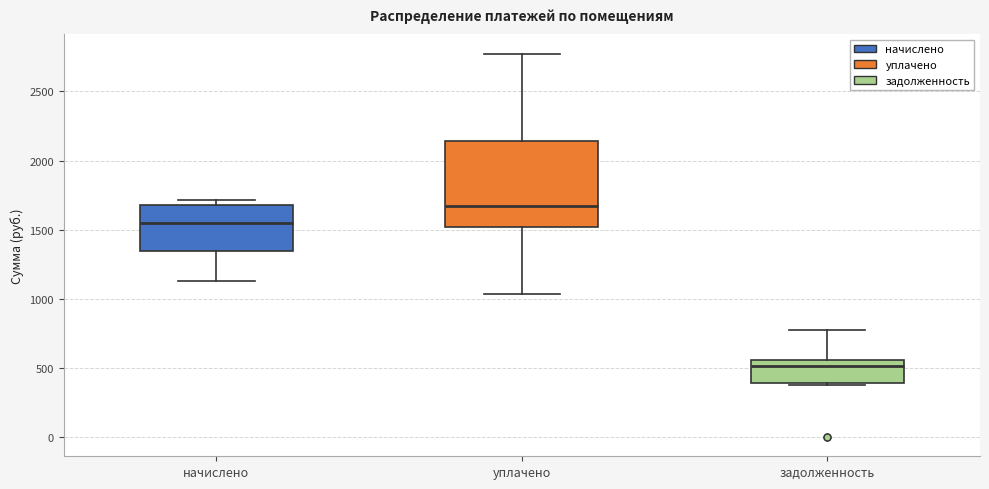

Comparing the boxes themselves (not the whiskers), which one is the tallest?

уплачено